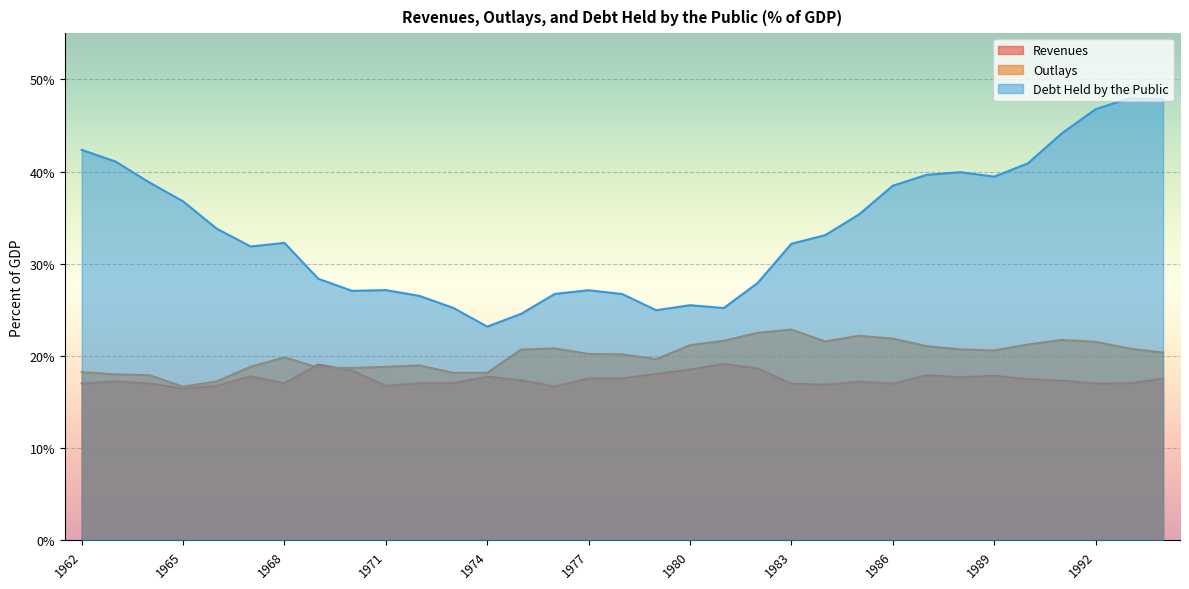

Rank the series by their average value, from highest to lowest.

Debt Held by the Public, Outlays, Revenues